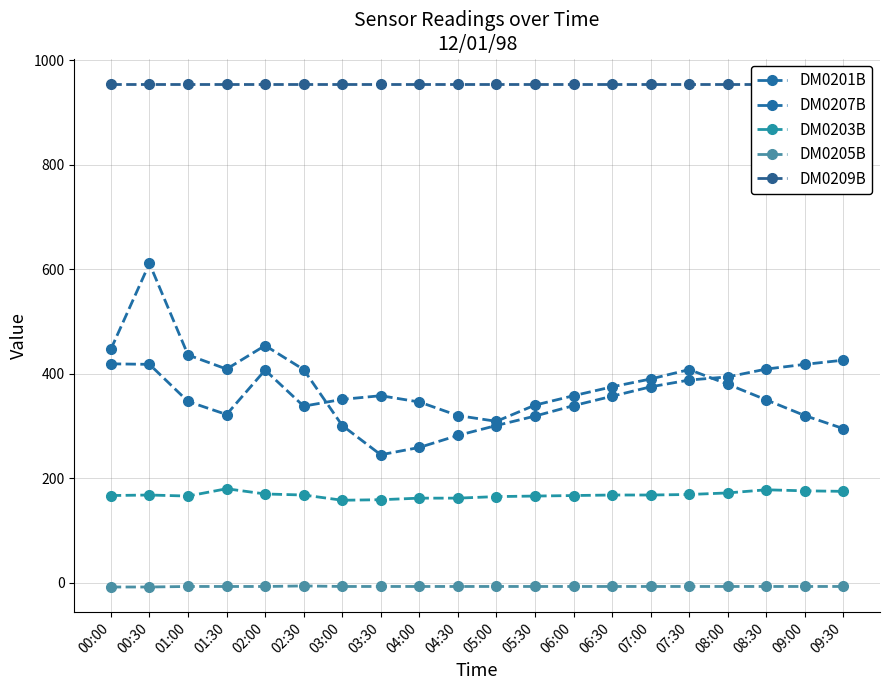

True or false: DM0205B and DM0207B cross at least once.

False